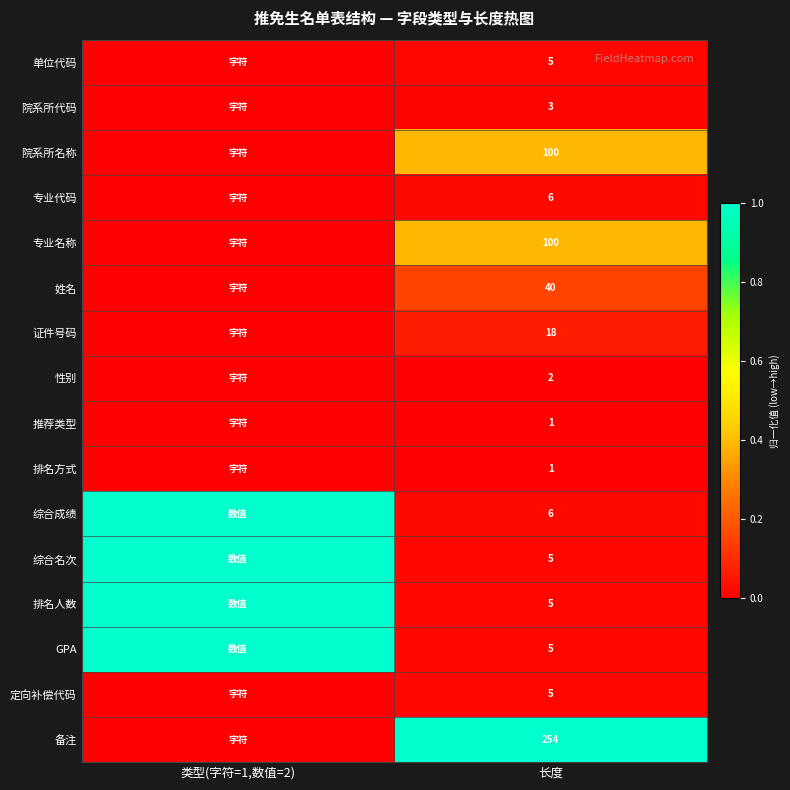

What is the difference between the highest and lowest values at 长度?

253